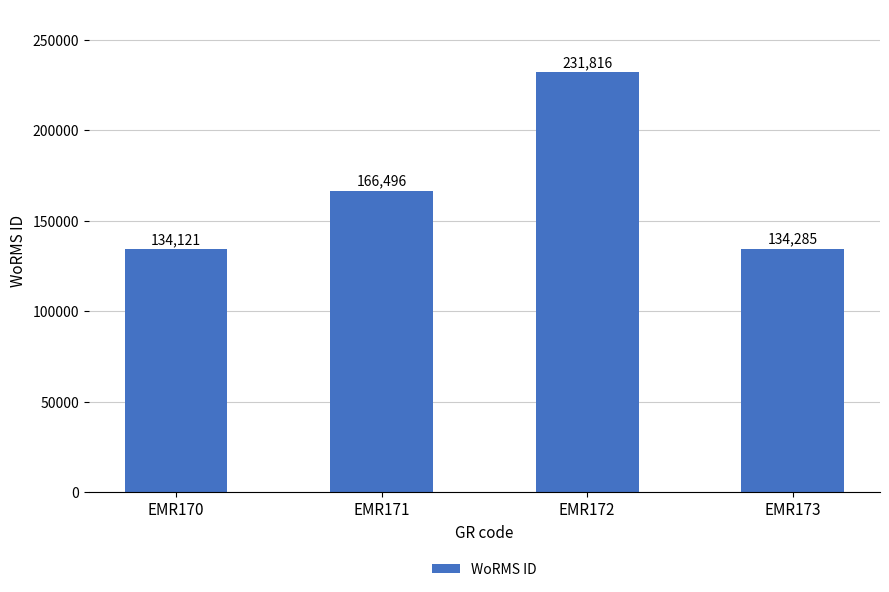

What is the approximate value at EMR171, to the nearest 100?

166500